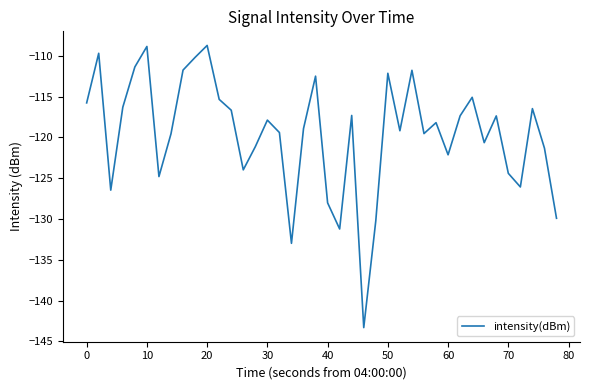

What is the difference between the maximum and minimum values?

34.6